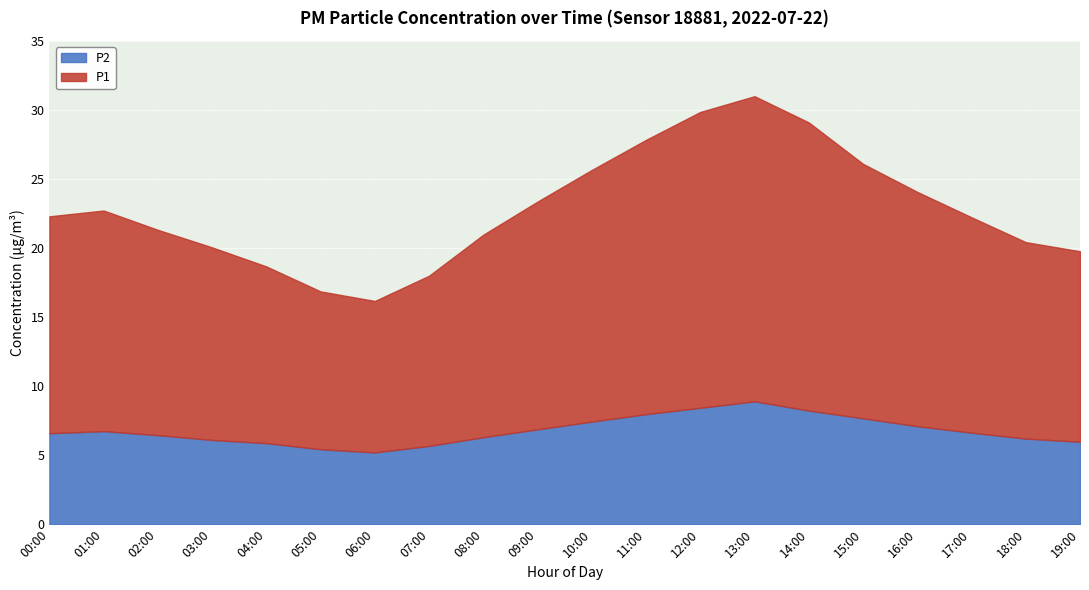

Is it true that P1 equals 21.1 at 07:00?

False